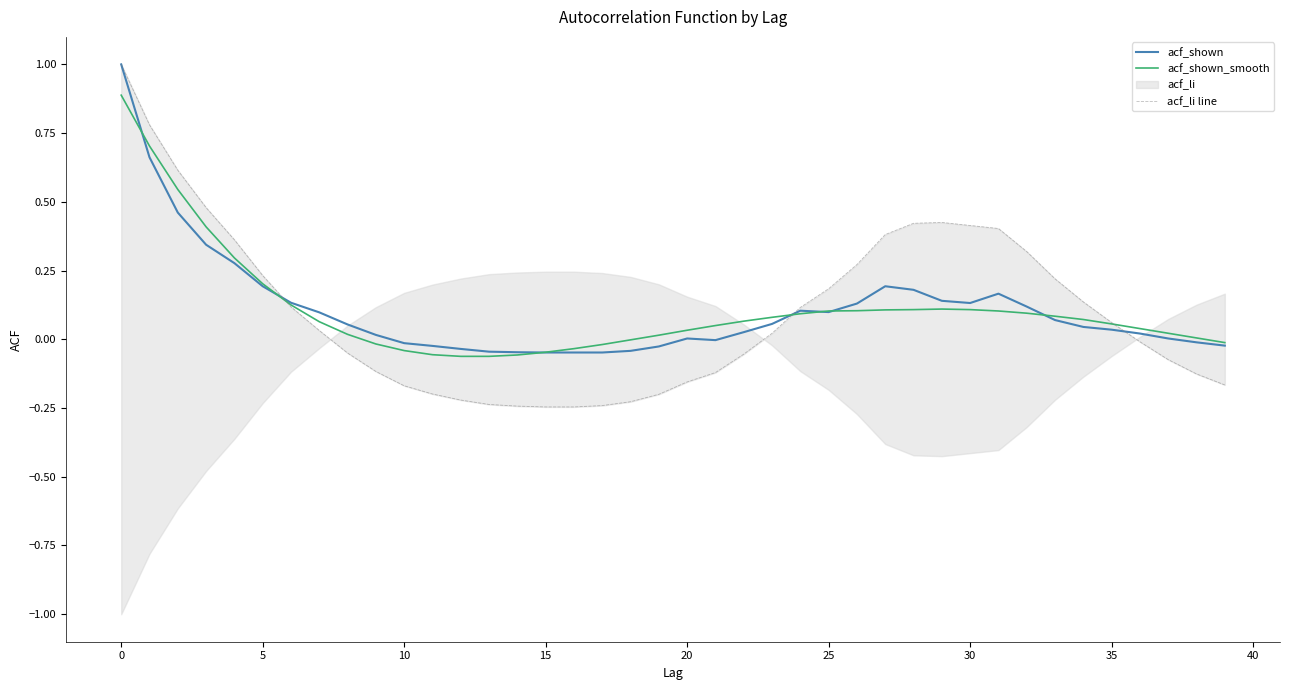

What is the maximum value for acf_shown_smooth?

0.9